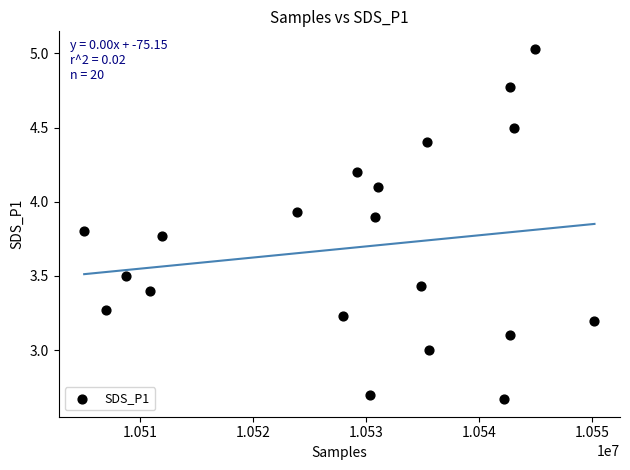

What is the range of Y values (max minus min)?

2.4